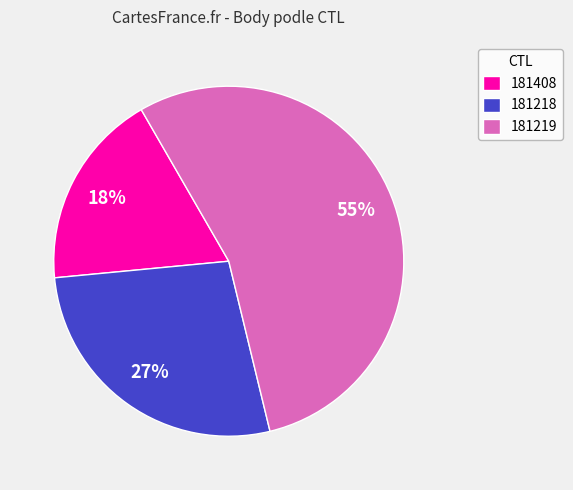

What is the smallest slice in the pie chart?

181408